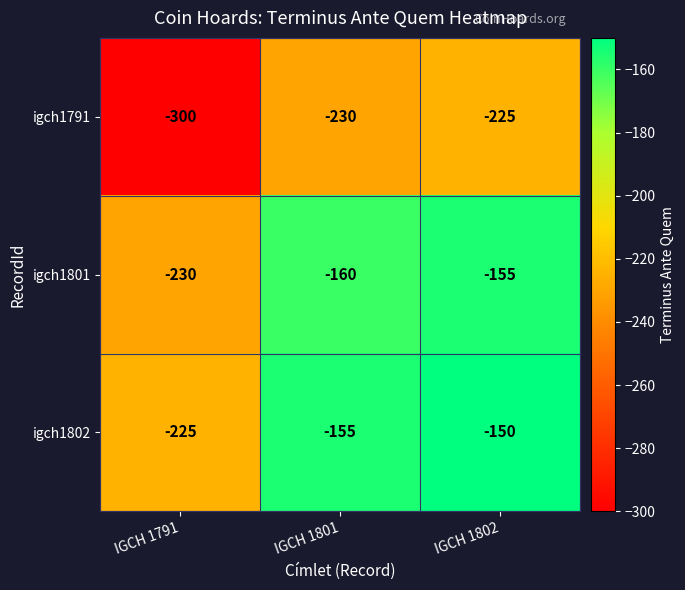

Count the number of data series in this chart.

3